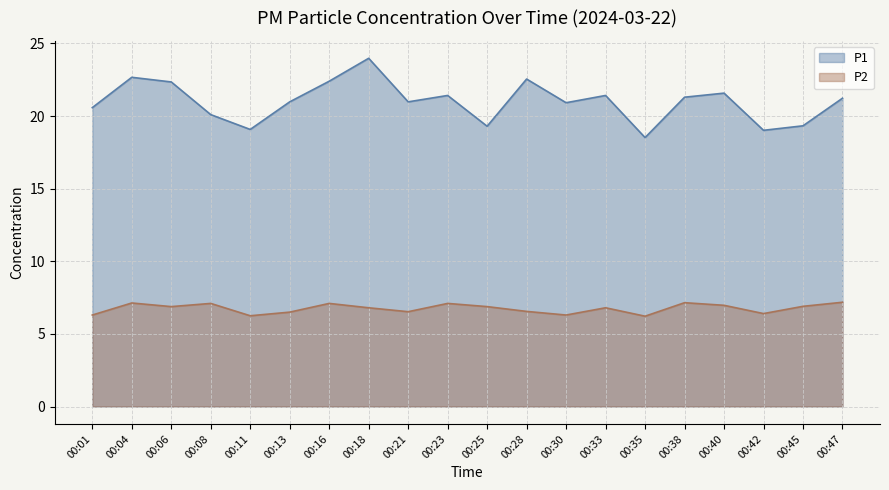

True or false: P2 and P1 cross at least once.

False